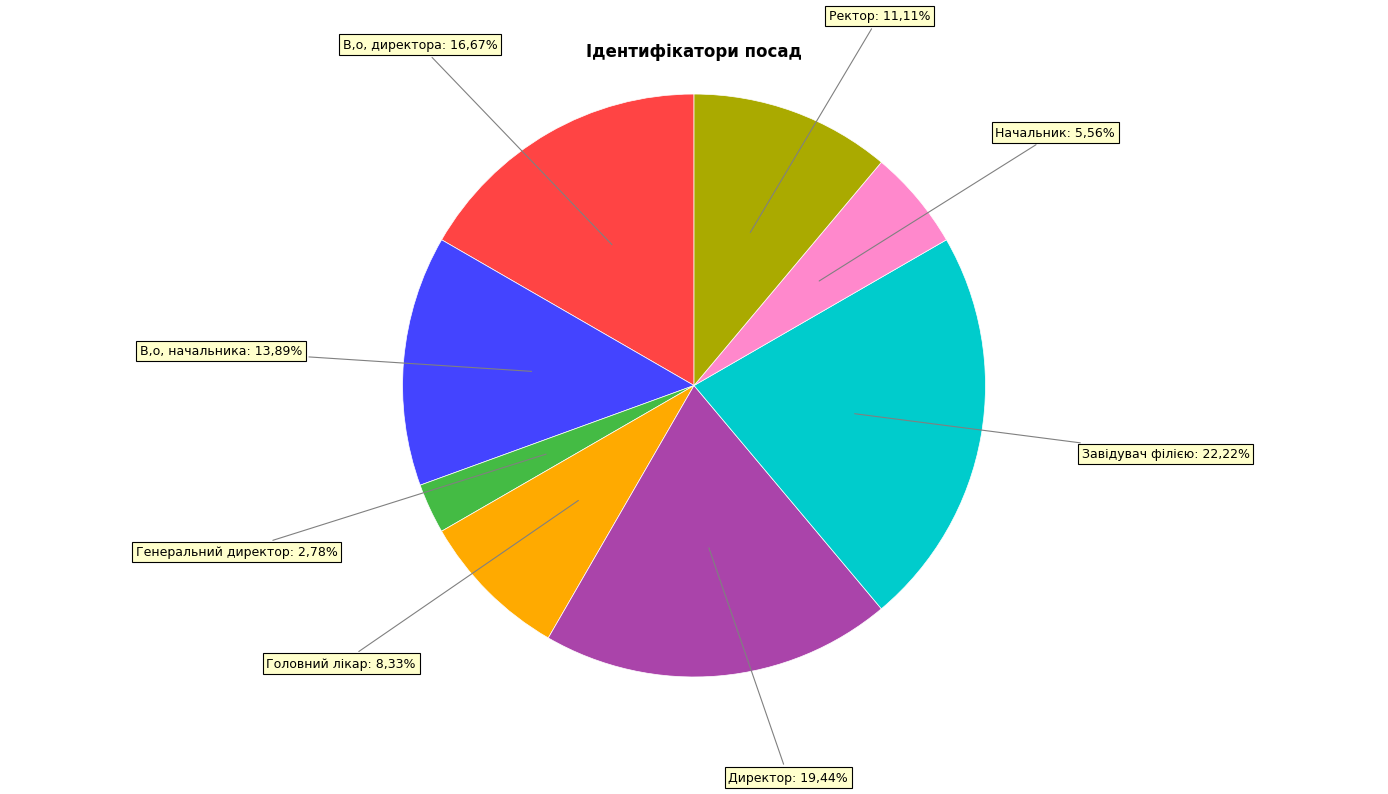

Do Головний лікар and В.о. начальника together represent more than half of the pie?

No